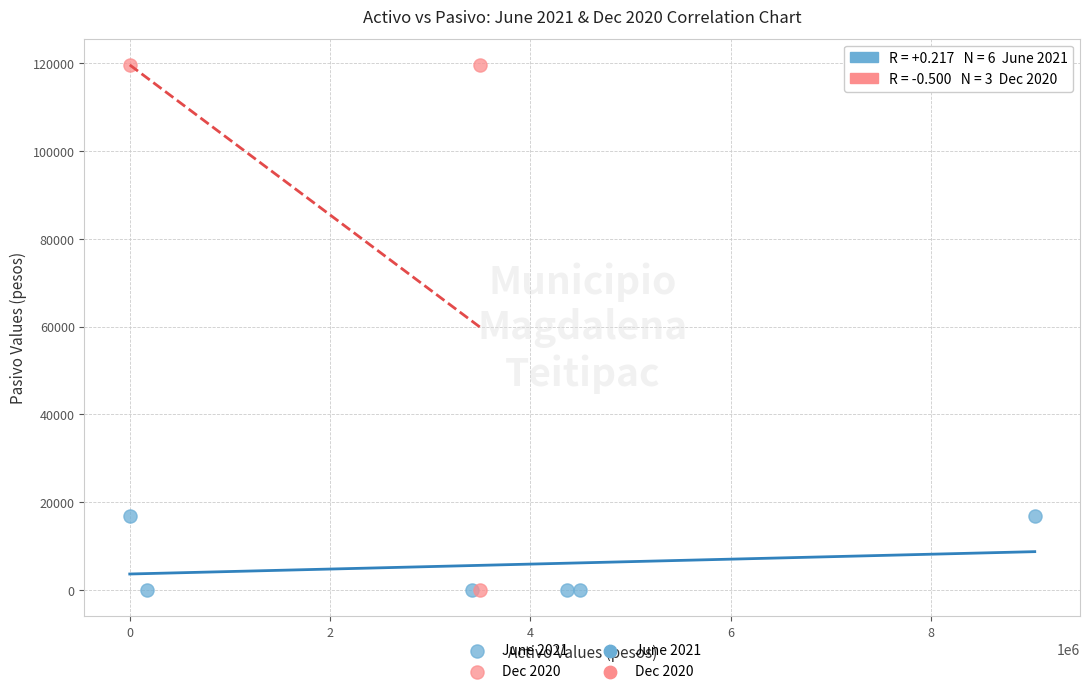

Which series contains the highest Y value?

Dec 2020